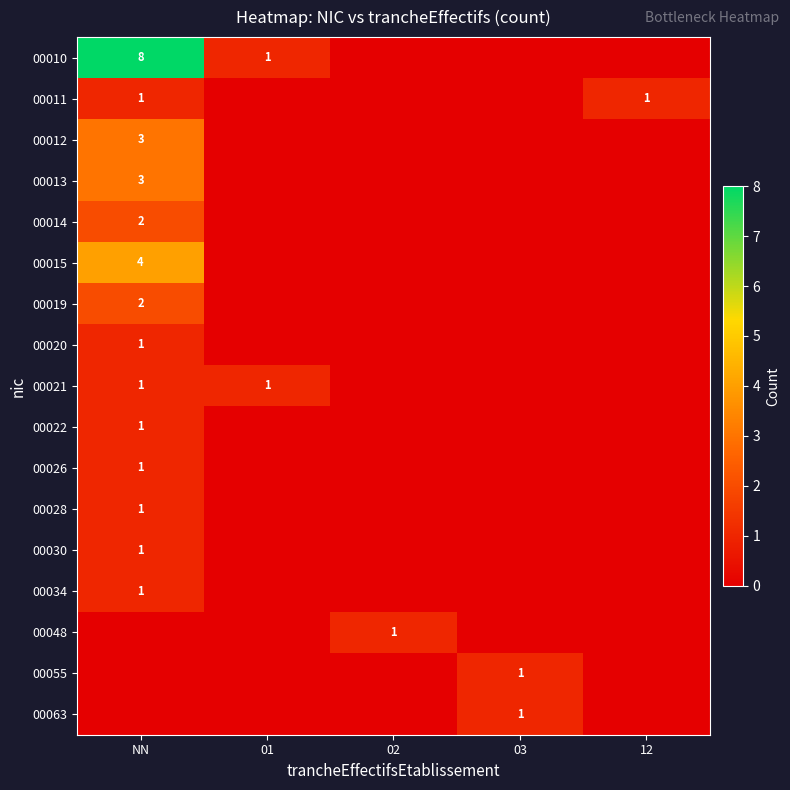

The value of 00030 at NN is 1. True or false?

True